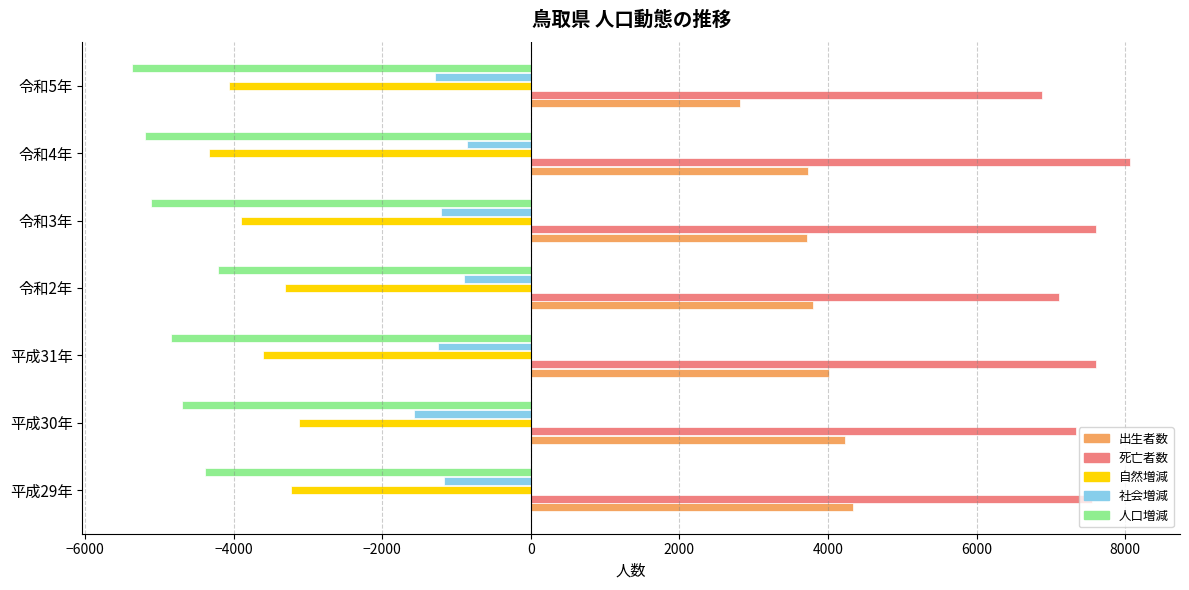

What is the difference between the maximum and minimum values in the 出生者数 series?

1518